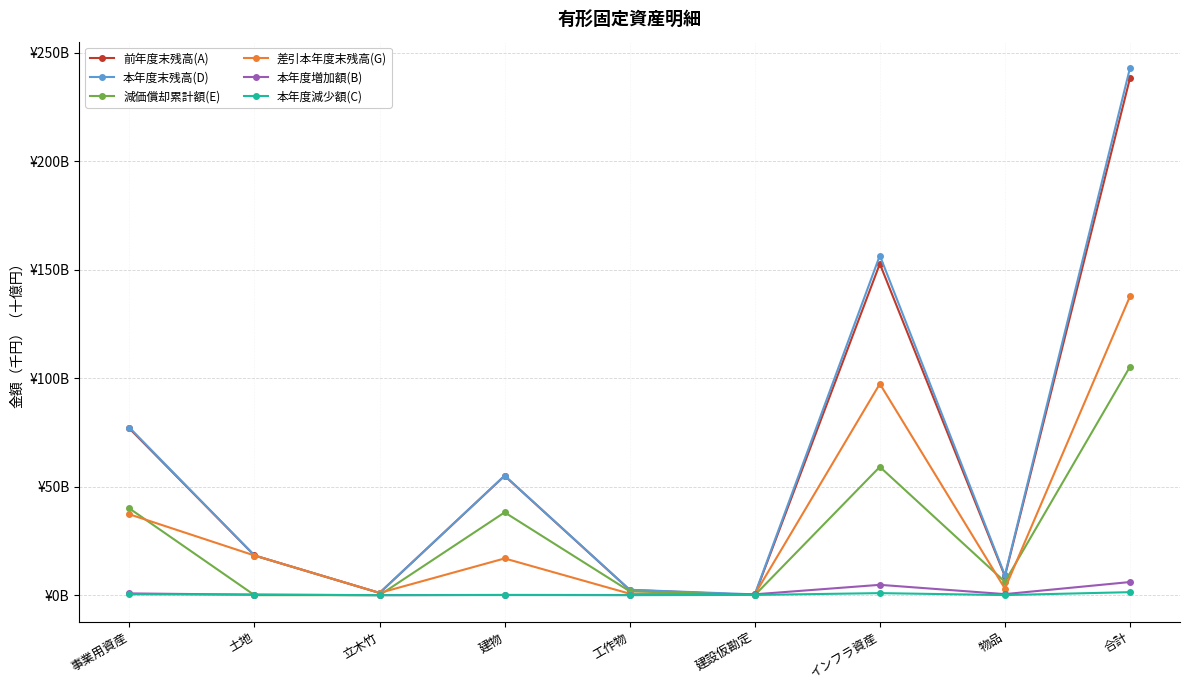

Reading right to left, transcribe all the data shown in this chart.

前年度末残高(A): 238.2	8.8	152.7	0.1	2.4	55.0	1.0	18.3	76.8
本年度末残高(D): 242.9	9.2	156.5	0.4	2.5	55.1	1.0	18.3	77.2
減価償却累計額(E): 105.2	6.2	59.1	0.0	1.8	38.2	0.0	0.0	40.0
差引本年度末残高(G): 137.7	3.0	97.4	0.4	0.7	16.9	1.0	18.3	37.3
本年度増加額(B): 6.0	0.5	4.8	0.4	0.1	0.1	0.0	0.2	0.8
本年度減少額(C): 1.4	0.0	0.9	0.1	0.0	0.1	0.0	0.2	0.4